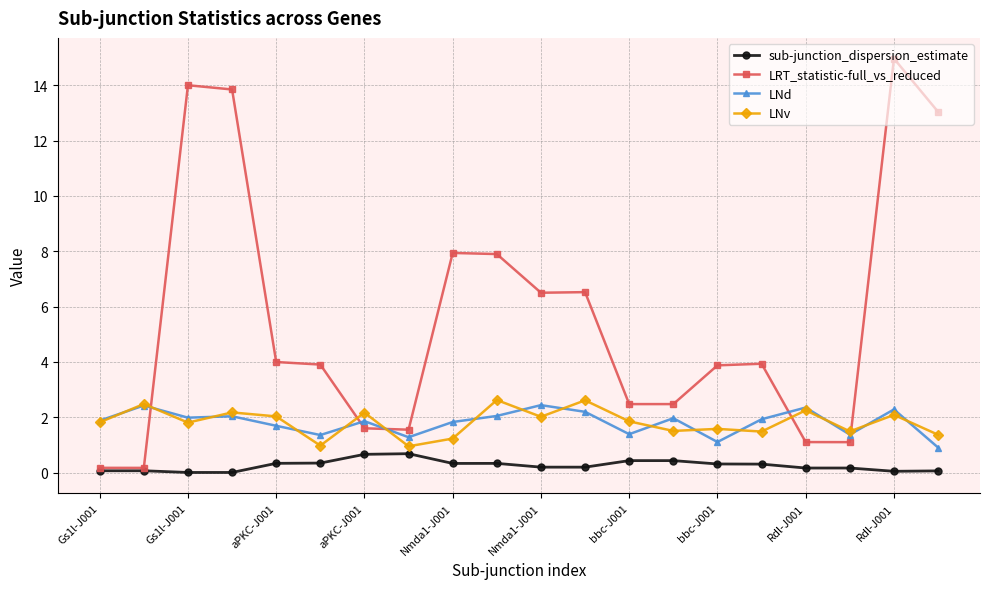

Which series has the largest total across all categories?

LRT_statistic-full_vs_reduced